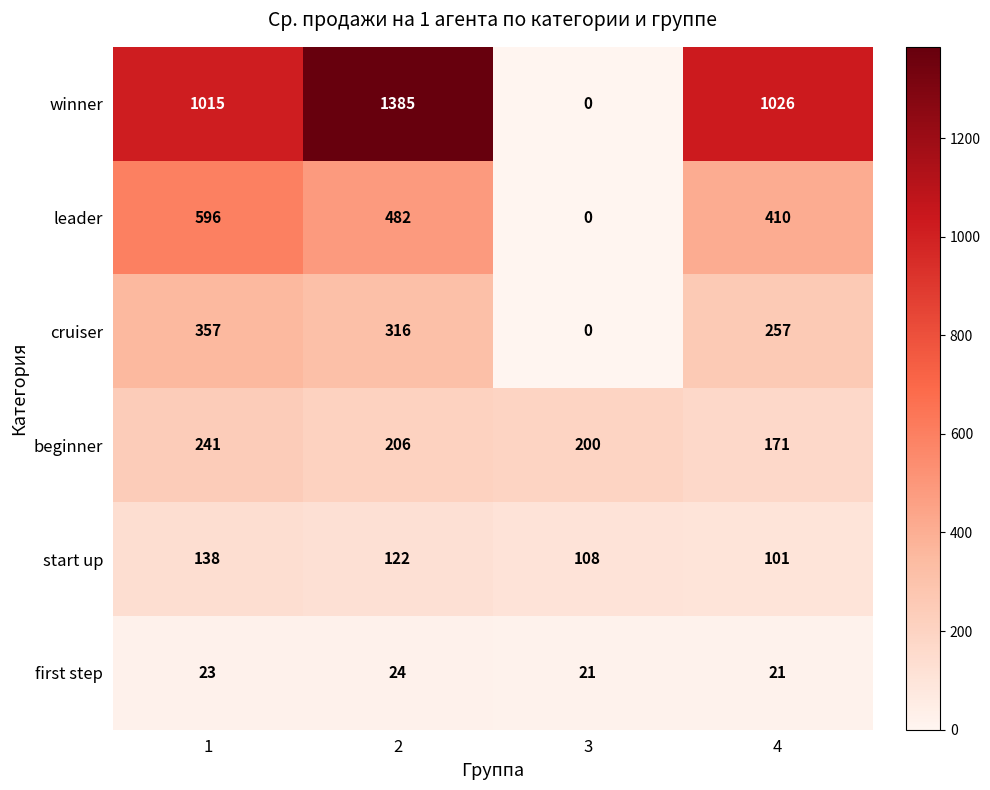

Between 2 and 3, which series saw the biggest shift?

winner